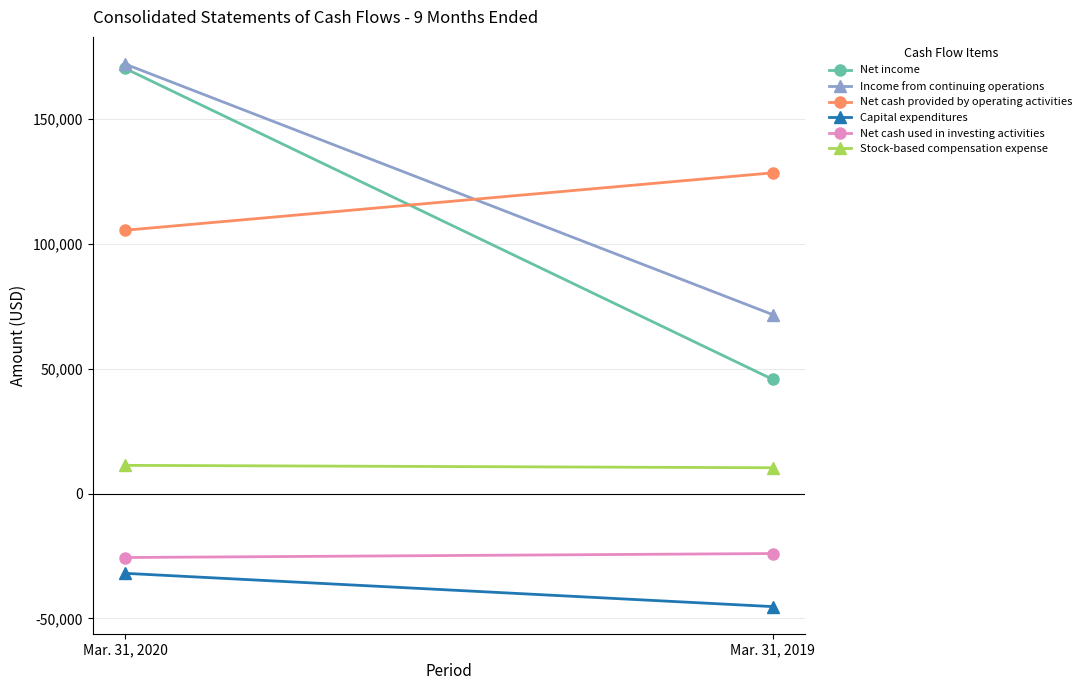

Reading left to right, list all the values displayed in this chart.

Net income: Mar. 31, 2020=170384	Mar. 31, 2019=45787
Income from continuing operations: Mar. 31, 2020=172142	Mar. 31, 2019=71733
Net cash provided by operating activities: Mar. 31, 2020=105531	Mar. 31, 2019=128535
Capital expenditures: Mar. 31, 2020=-31934	Mar. 31, 2019=-45269
Net cash used in investing activities: Mar. 31, 2020=-25604	Mar. 31, 2019=-24008
Stock-based compensation expense: Mar. 31, 2020=11328	Mar. 31, 2019=10369